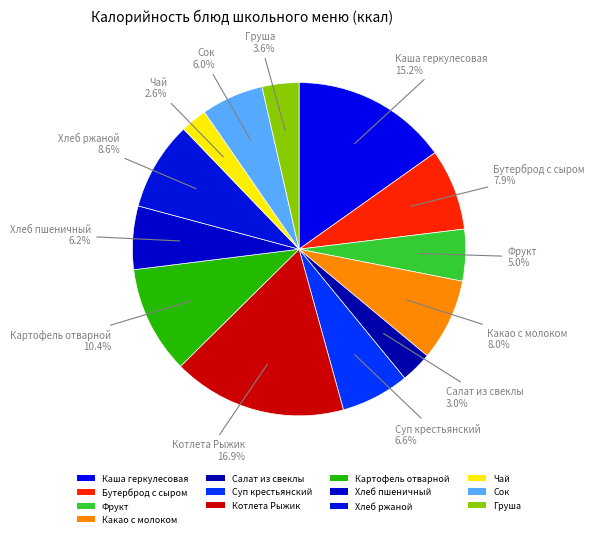

To the nearest percent, what percentage of the pie is Суп крестьянский?

7%